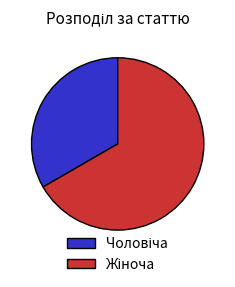

Is there a majority slice in this chart?

Yes